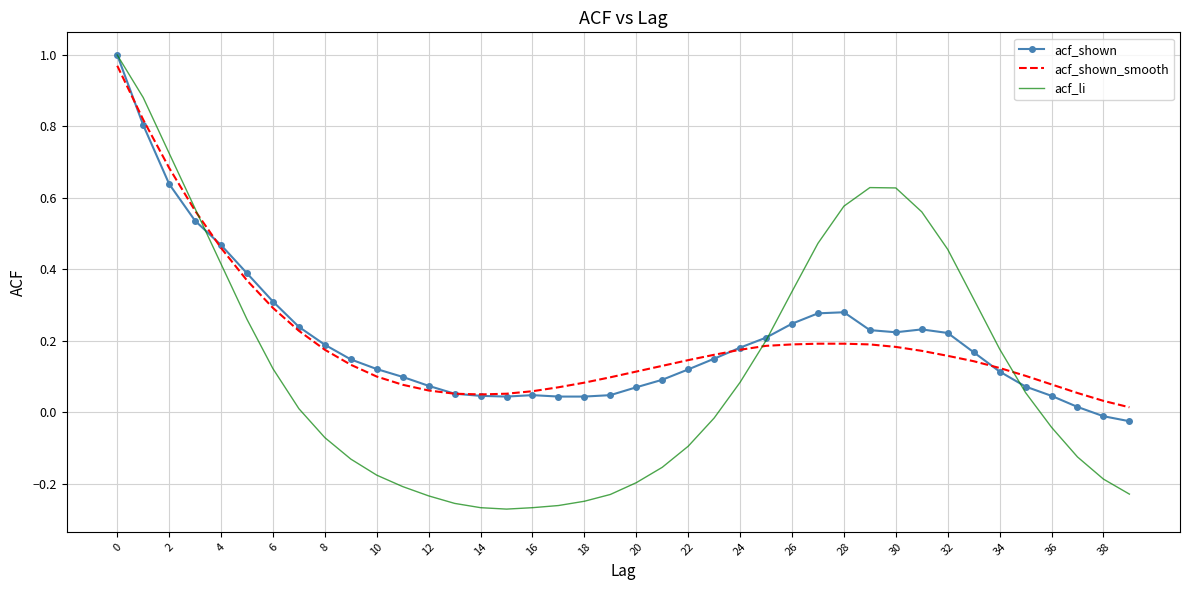

True or false: acf_li has more than 0 interior local peaks.

True